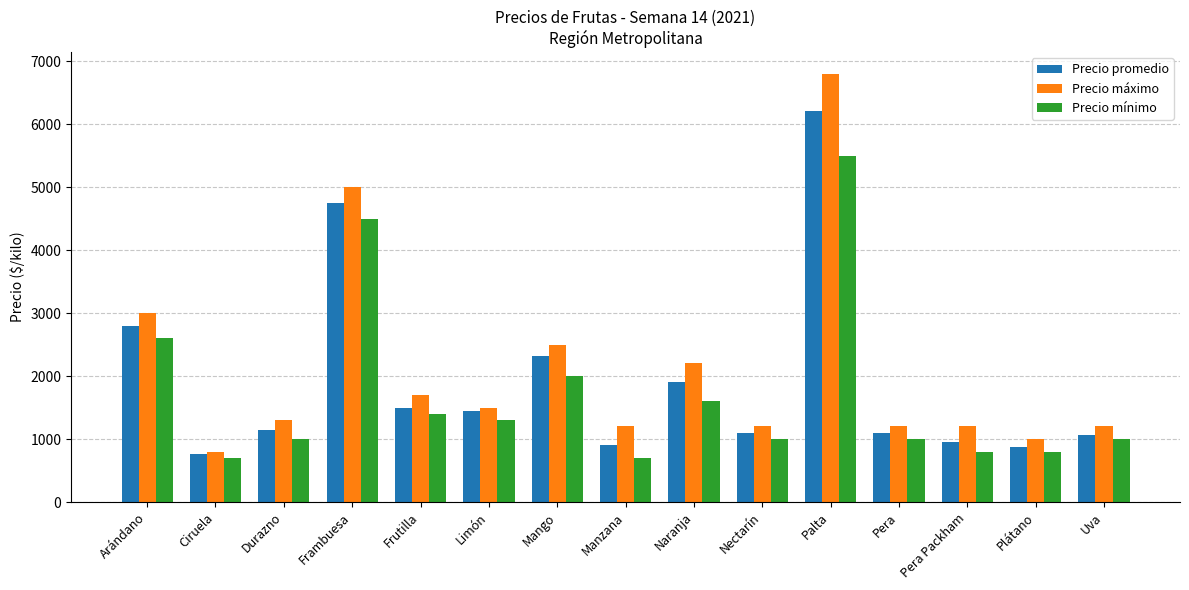

Reading left to right, extract all data points from this chart.

Precio promedio: Arándano=2800.0	Ciruela=766.7	Durazno=1150.0	Frambuesa=4750.0	Frutilla=1500.0	Limón=1440.0	Mango=2320.0	Manzana=900.0	Naranja=1900.0	Nectarín=1100.0	Palta=6200.0	Pera=1100.0	Pera Packham=960.0	Plátano=866.7	Uva=1066.7
Precio máximo: Arándano=3000.0	Ciruela=800.0	Durazno=1300.0	Frambuesa=5000.0	Frutilla=1700.0	Limón=1500.0	Mango=2500.0	Manzana=1200.0	Naranja=2200.0	Nectarín=1200.0	Palta=6800.0	Pera=1200.0	Pera Packham=1200.0	Plátano=1000.0	Uva=1200.0
Precio mínimo: Arándano=2600.0	Ciruela=700.0	Durazno=1000.0	Frambuesa=4500.0	Frutilla=1400.0	Limón=1300.0	Mango=2000.0	Manzana=700.0	Naranja=1600.0	Nectarín=1000.0	Palta=5500.0	Pera=1000.0	Pera Packham=800.0	Plátano=800.0	Uva=1000.0